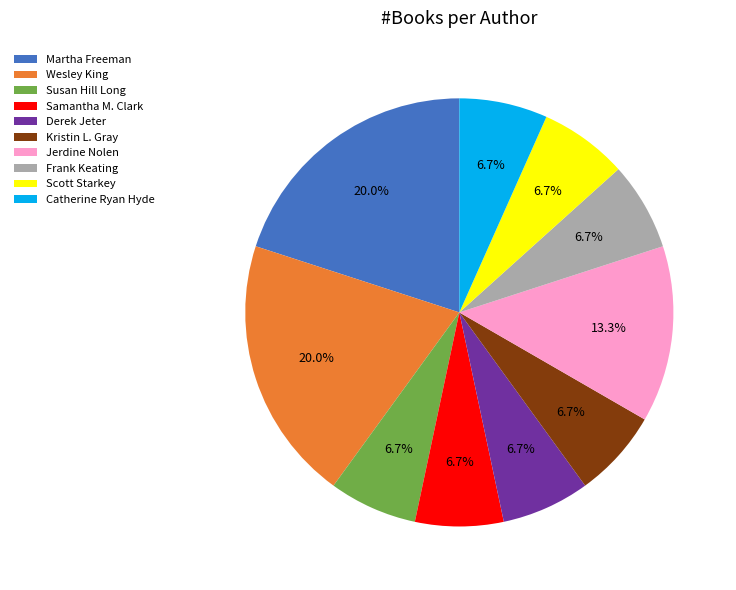

Is there any slice that represents more than half of the pie?

No